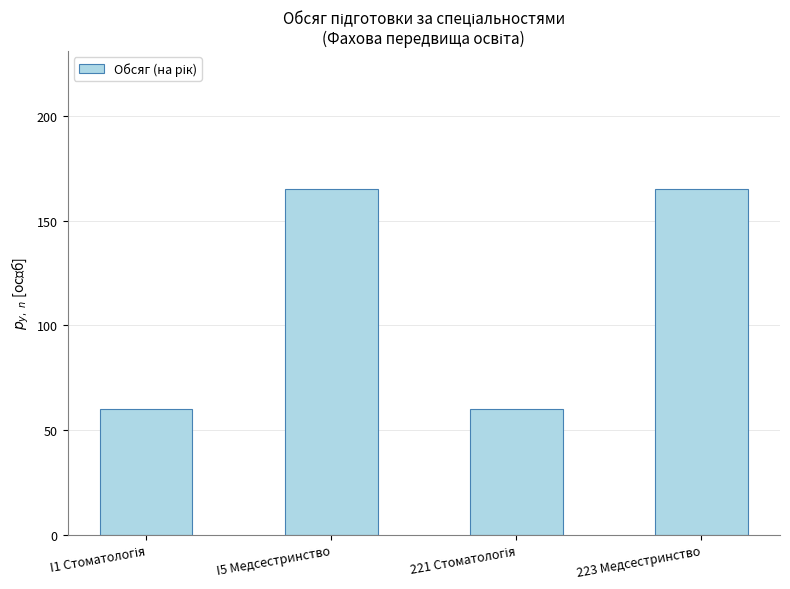

What is the sum of the values at I5 Медсестринство and 223 Медсестринство?

330